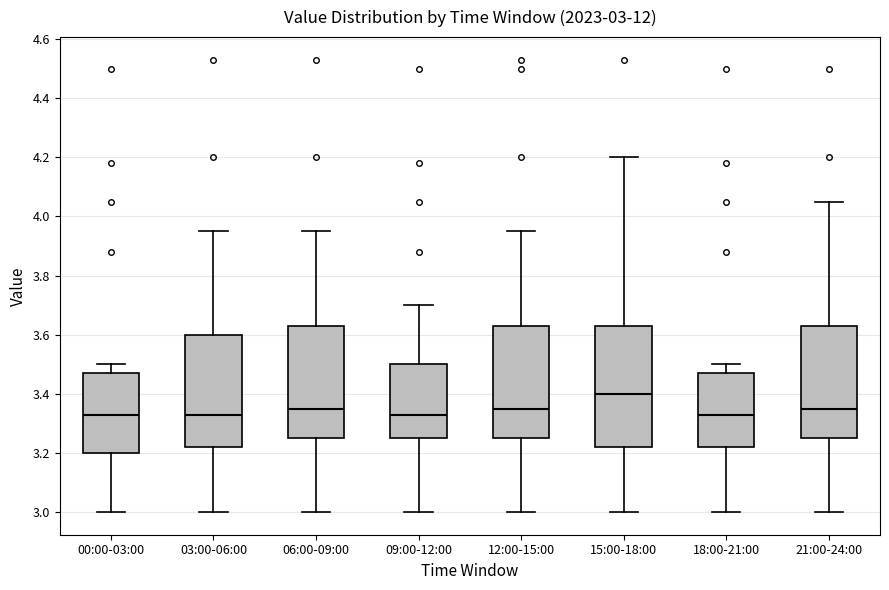

Comparing the boxes themselves (not the whiskers), which one is the tallest?

15:00-18:00